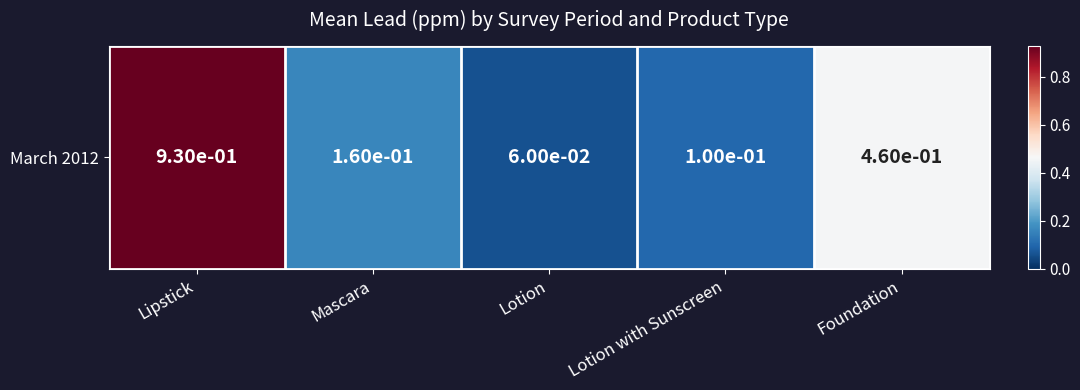

Which has a higher value, Lotion or Lipstick?

Lipstick